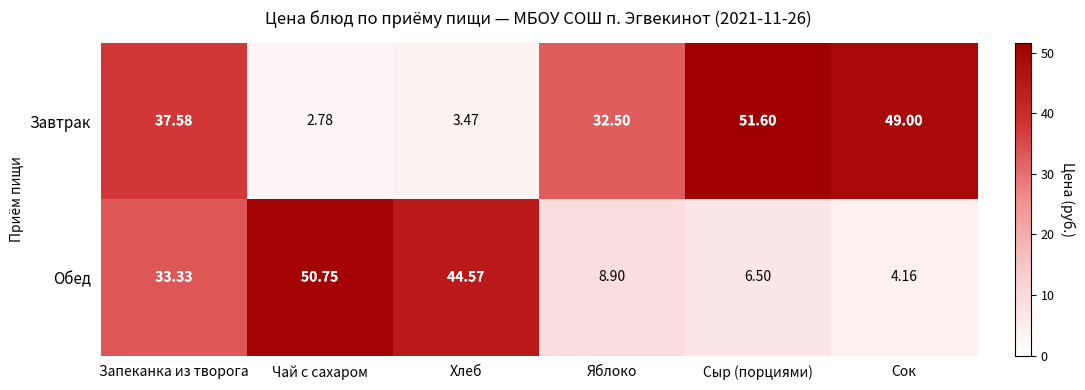

List the series in order of their peak value, lowest first.

Обед, Завтрак